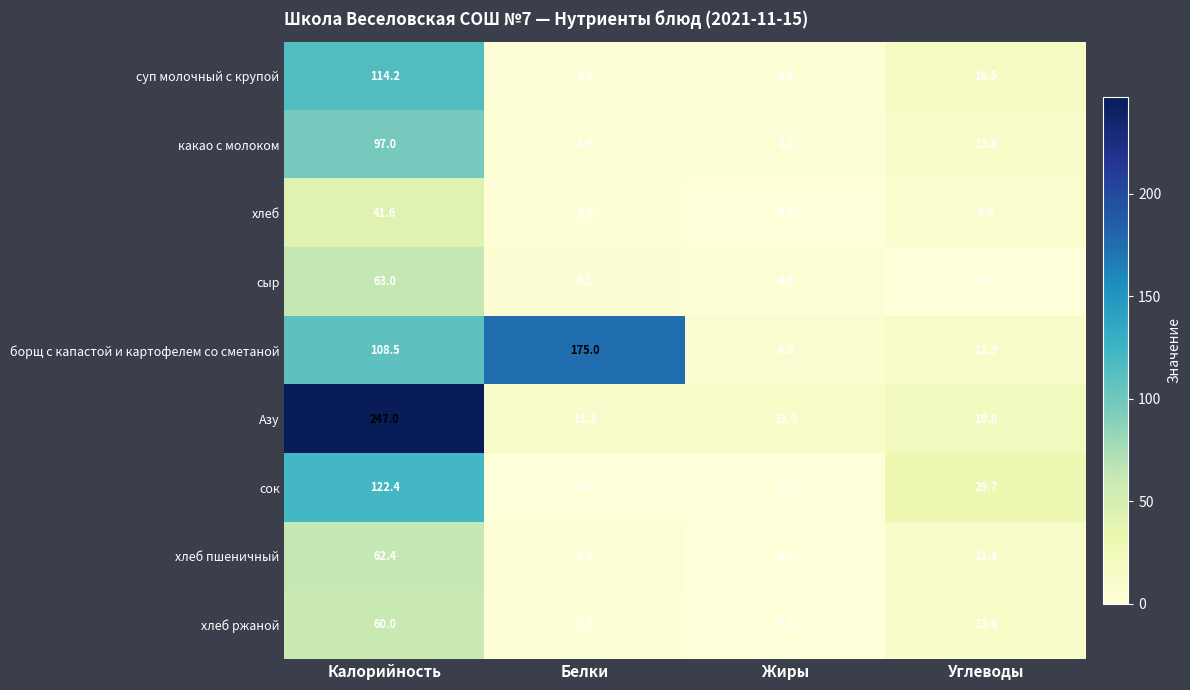

List the labels in order of сок value, smallest first.

Жиры, Белки, Углеводы, Калорийность